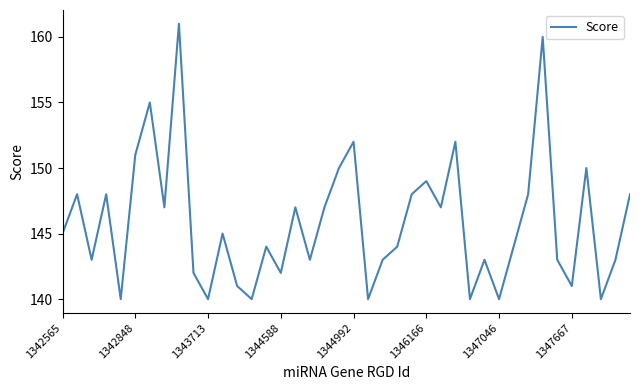

Count the number of categories in the chart.

40